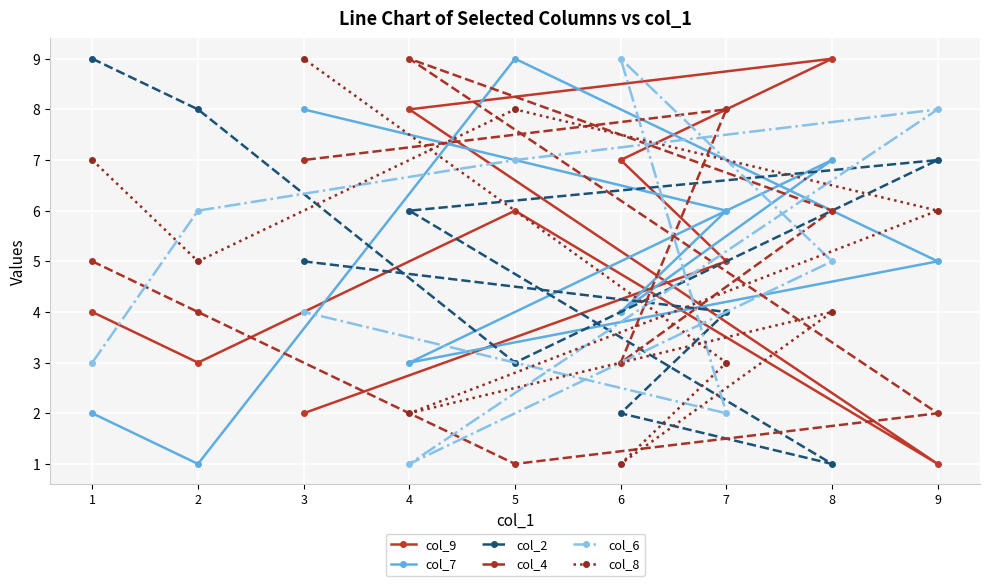

How many data points does each series have?

9